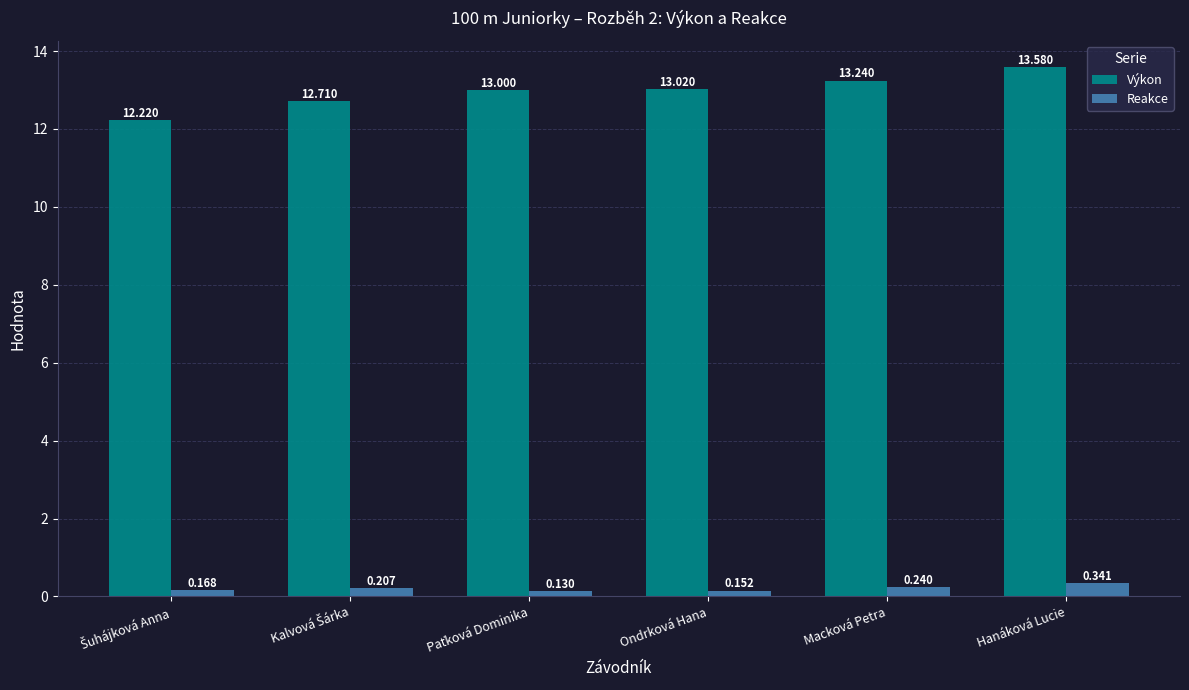

Which label corresponds to the largest value in the chart?

Hanáková Lucie